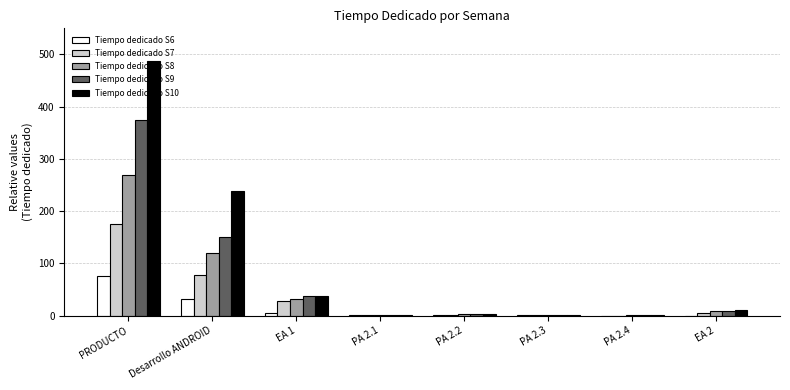

The value of Tiempo dedicado S7 at Desarrollo ANDROID is 132.9. True or false?

False